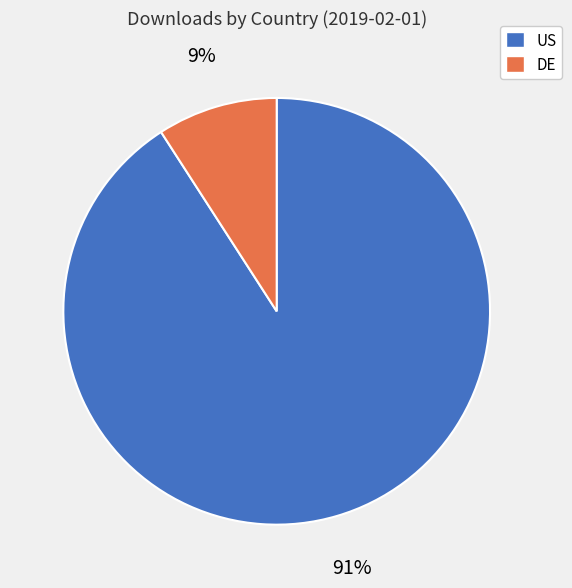

Which category has the biggest portion of the pie?

US